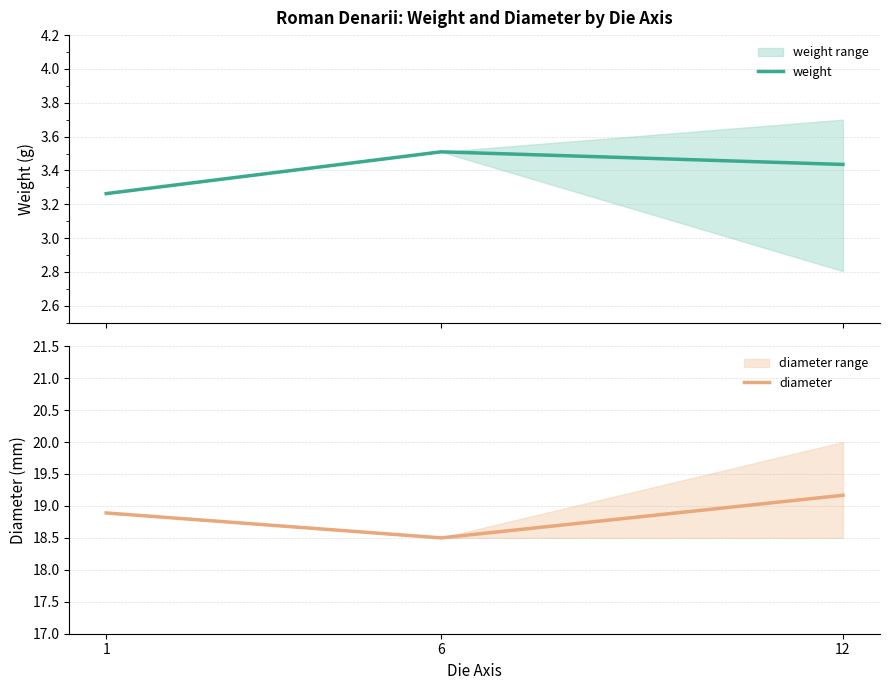

What is the minimum value for diameter?

18.5